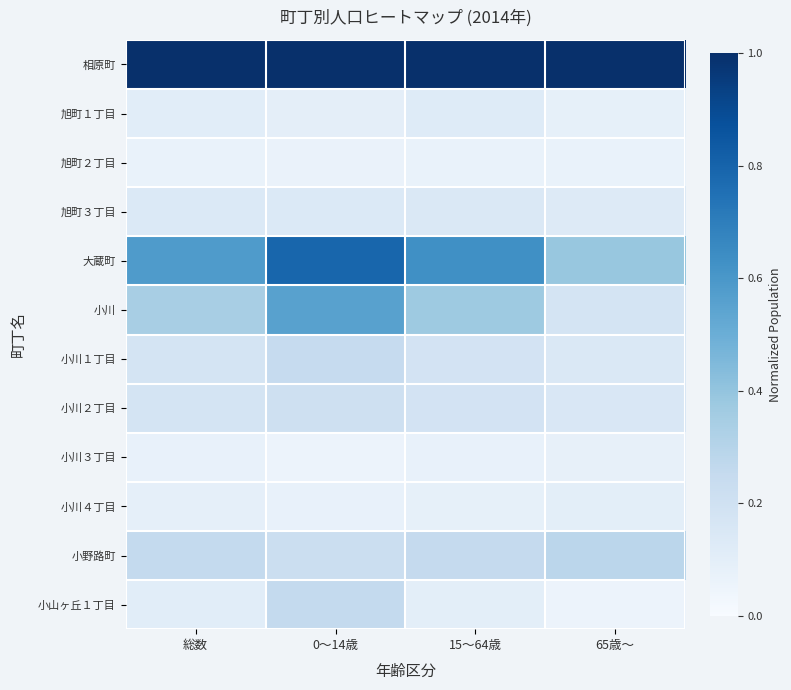

Which series has the largest total across all categories?

相原町